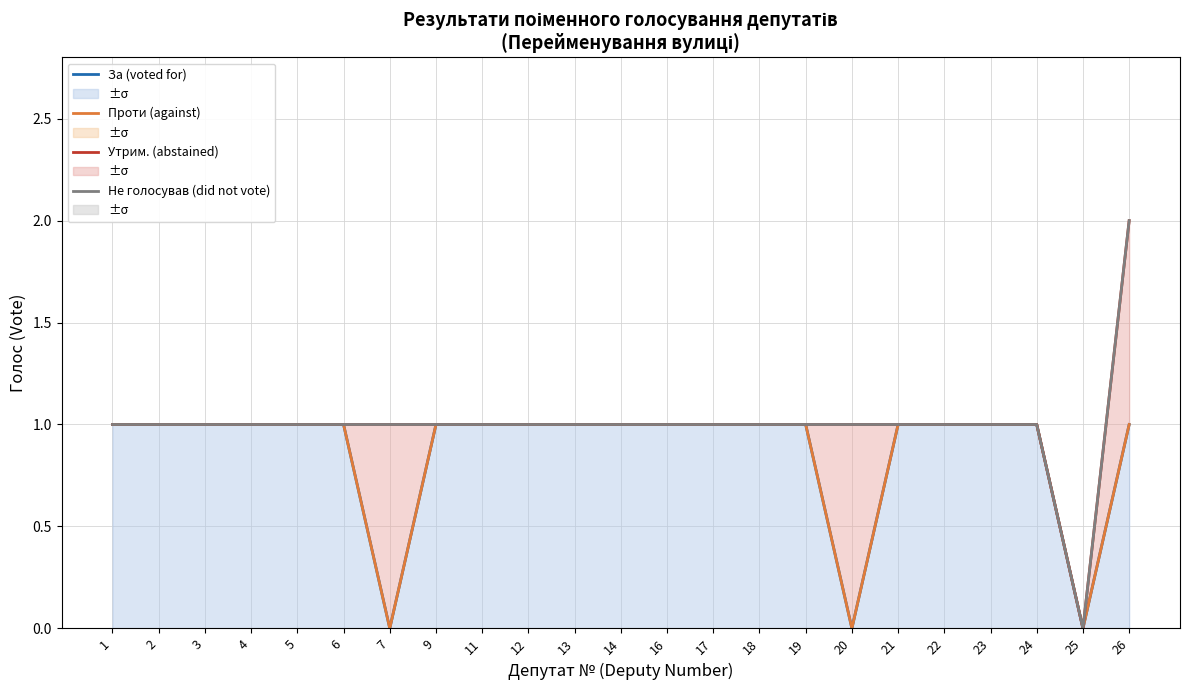

The За (voted for) series shows 0 at 1. True or false?

False